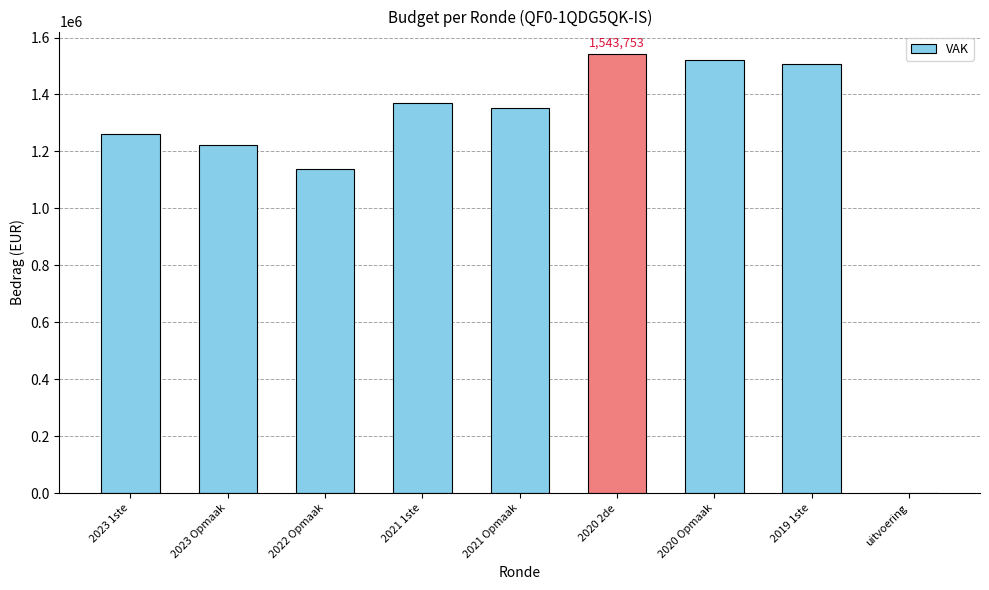

Between 2019 1ste and 2021 1ste, which is larger?

2019 1ste